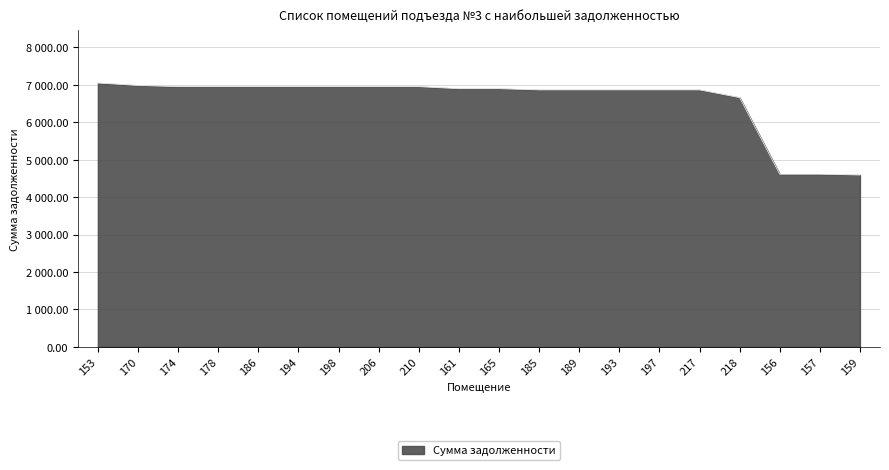

What is the sum of all values?

131253.3